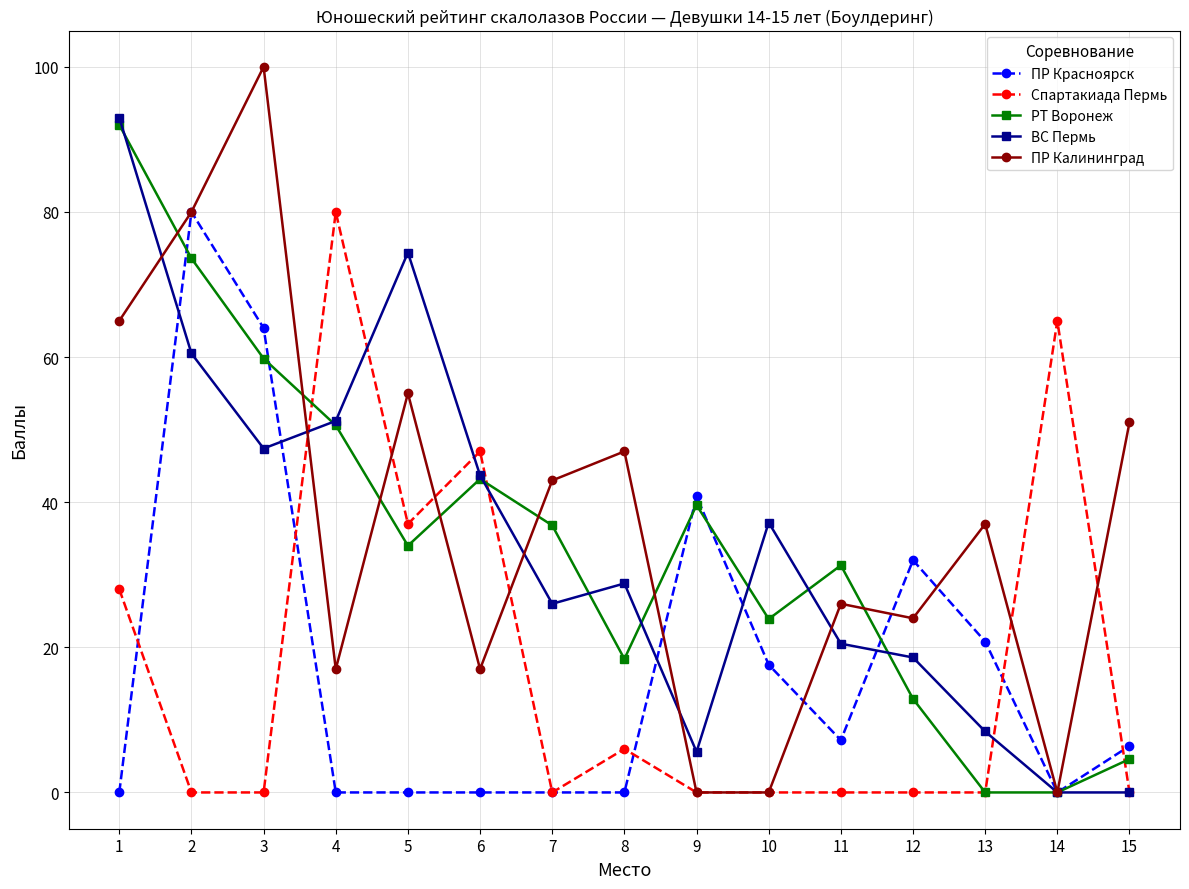

True or false: ВС Пермь and РТ Воронеж intersect in this chart.

True